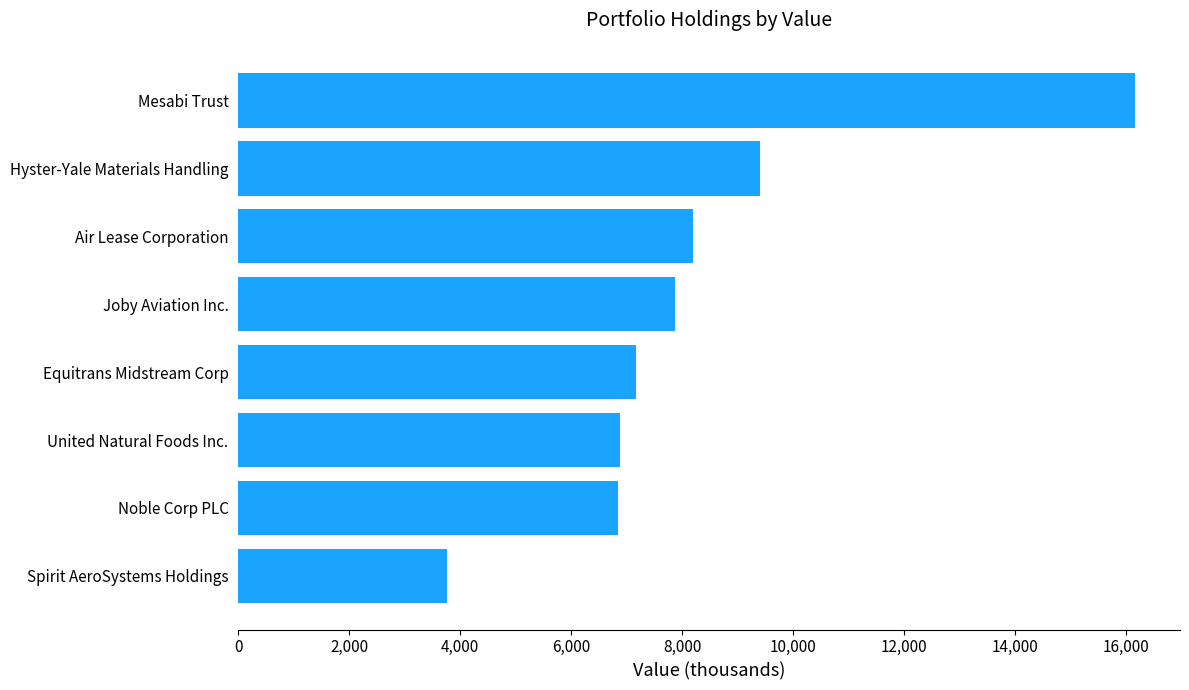

Is it true that the value at Hyster-Yale Materials Handling is 9405?

True